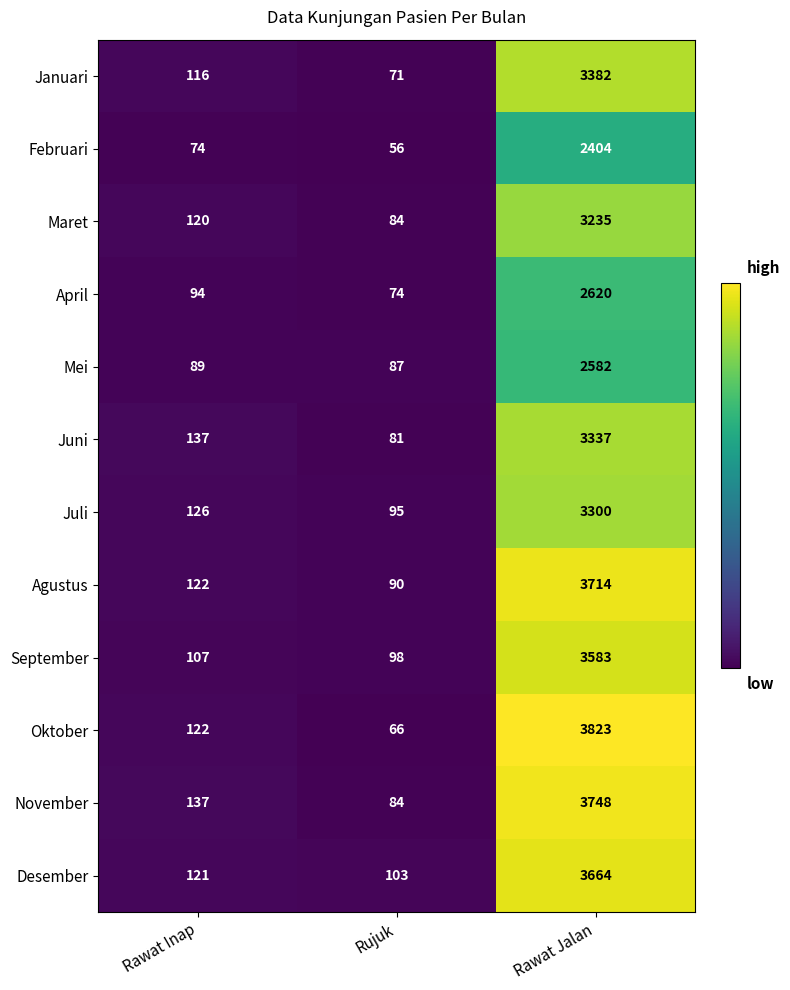

What is the average value of the Agustus series?

1309